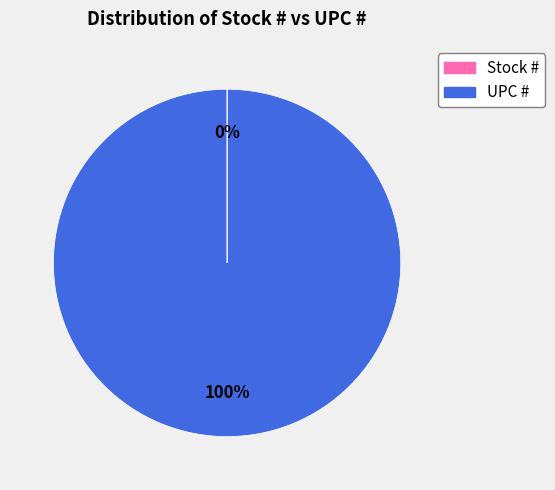

True or false: UPC # accounts for 100% of the total.

True